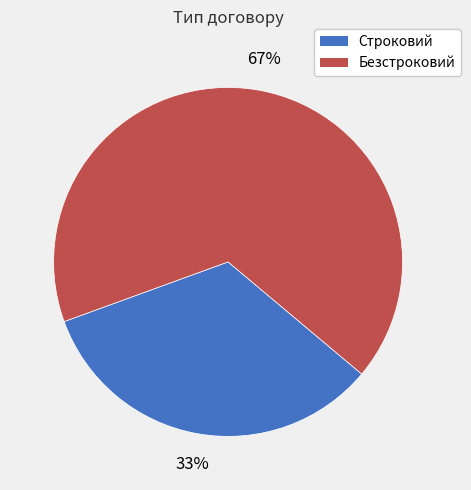

The Строковий slice represents 23% of the pie. True or false?

False